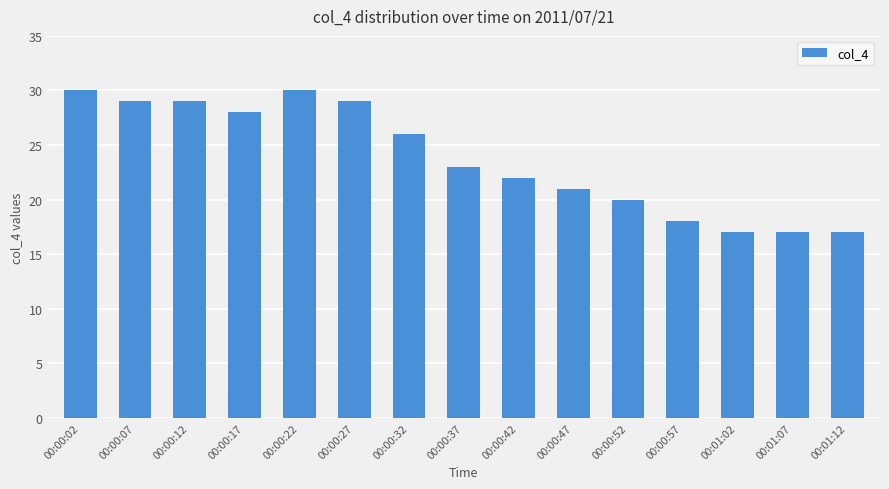

The chart shows a value of 38 at 00:00:27. True or false?

False